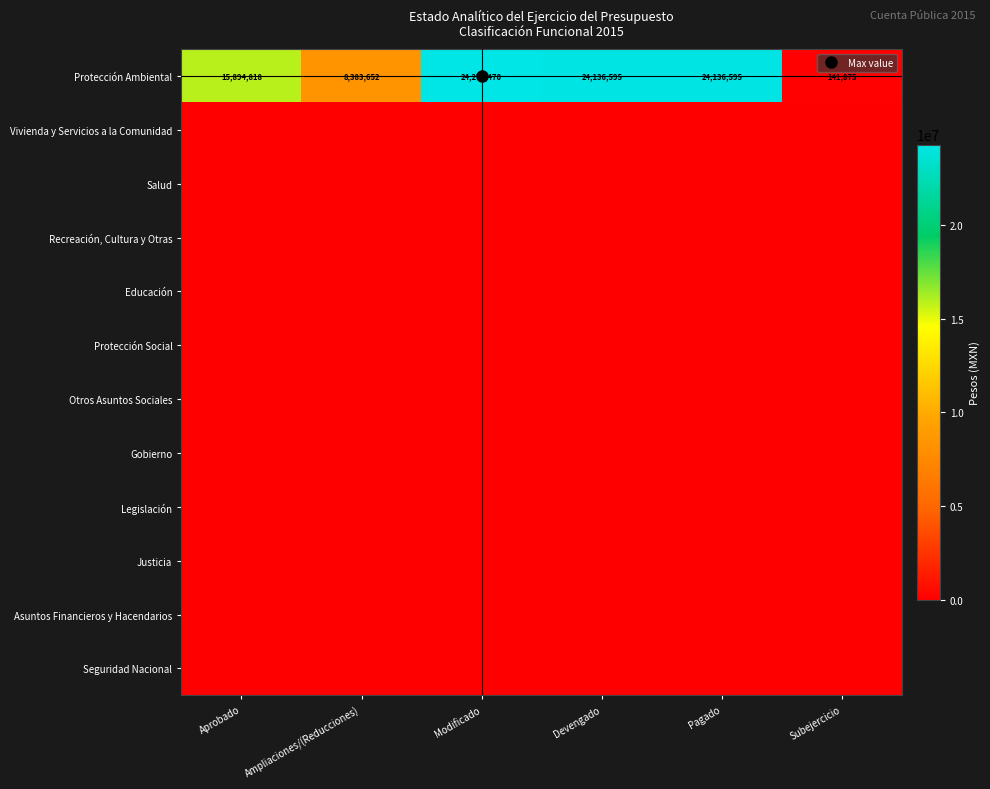

At how many categories does at least one series exceed 18307602?

3